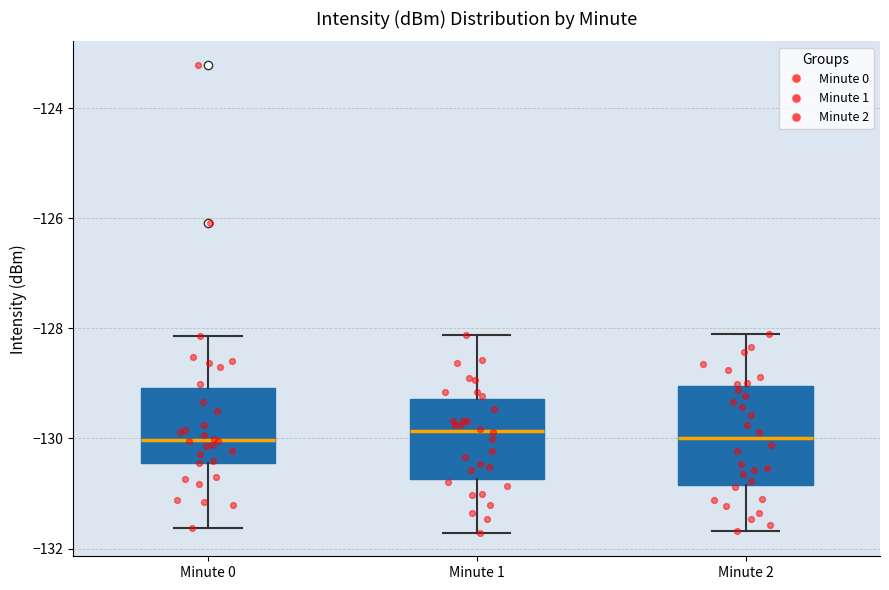

Where is the upper edge of the box for Minute 1 on the y-axis? The values are not printed on the chart, so give them approximately, as read against the axis.

-129.2